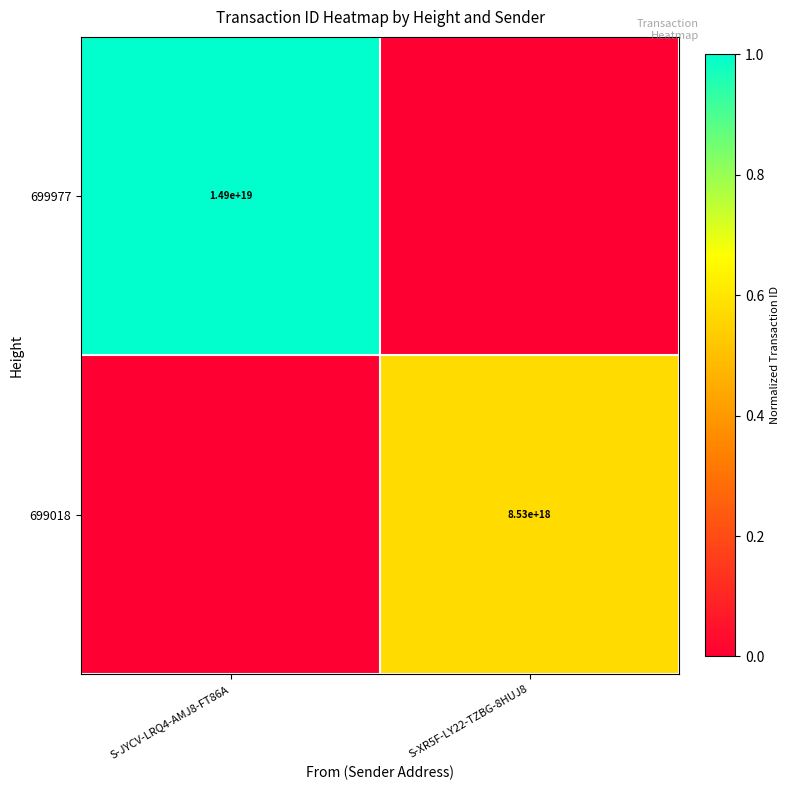

Is the value of 699977 at S-JYCV-LRQ4-AMJ8-FT86A greater than the value of 699018 at S-XR5F-LY22-TZBG-8HUJ8?

Yes